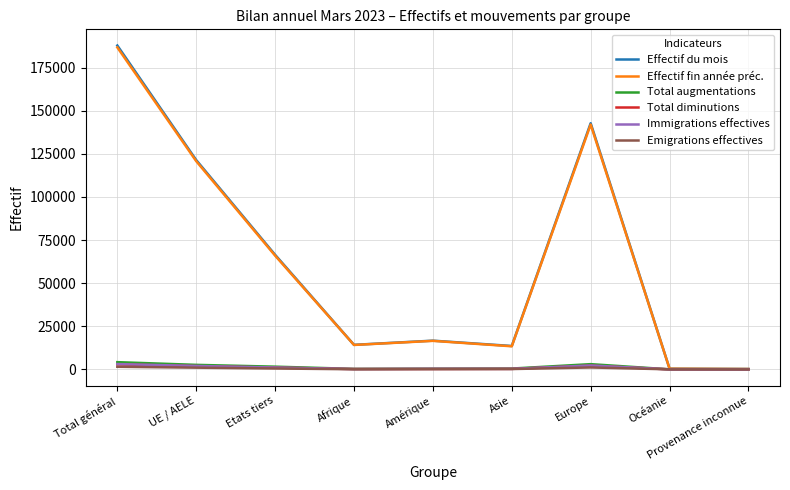

At which category is the sum across all series the highest?

Total général